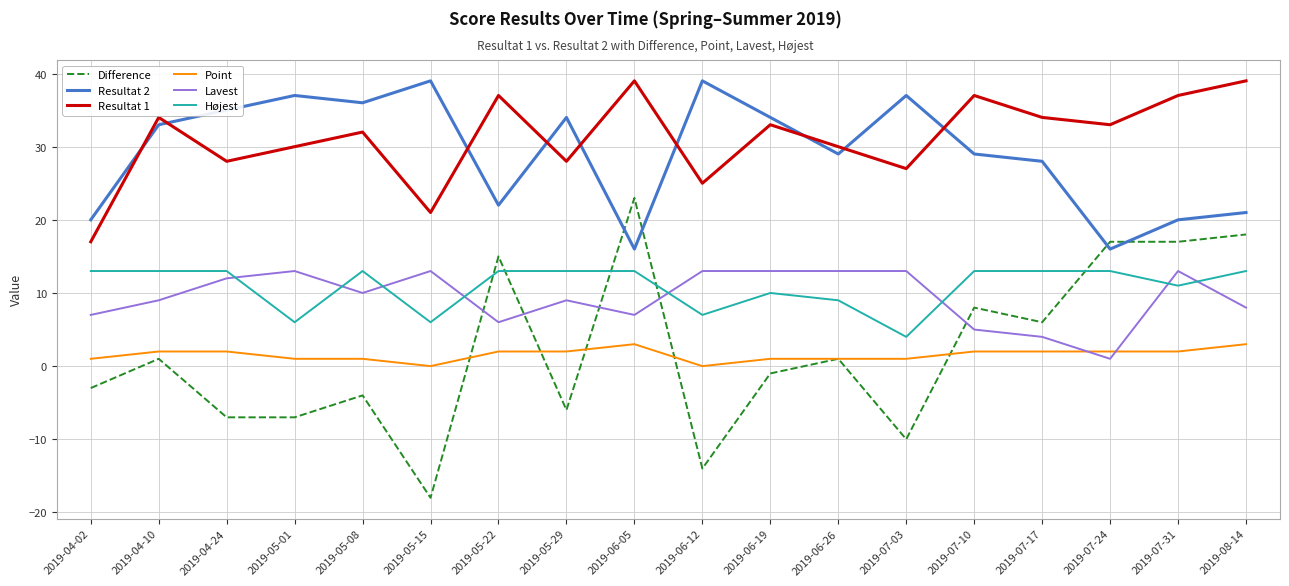

What is the sum of all Point values?

28